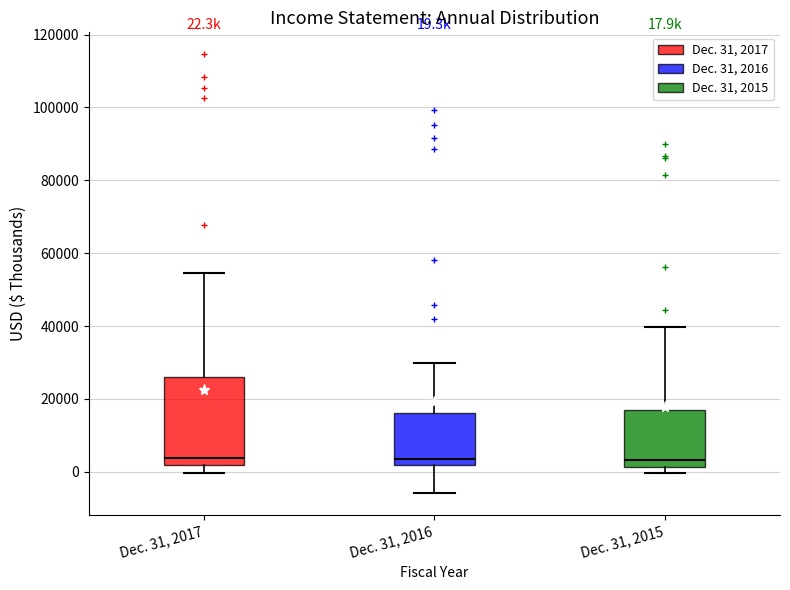

Comparing the boxes themselves (not the whiskers), which one is the tallest?

Dec. 31, 2017